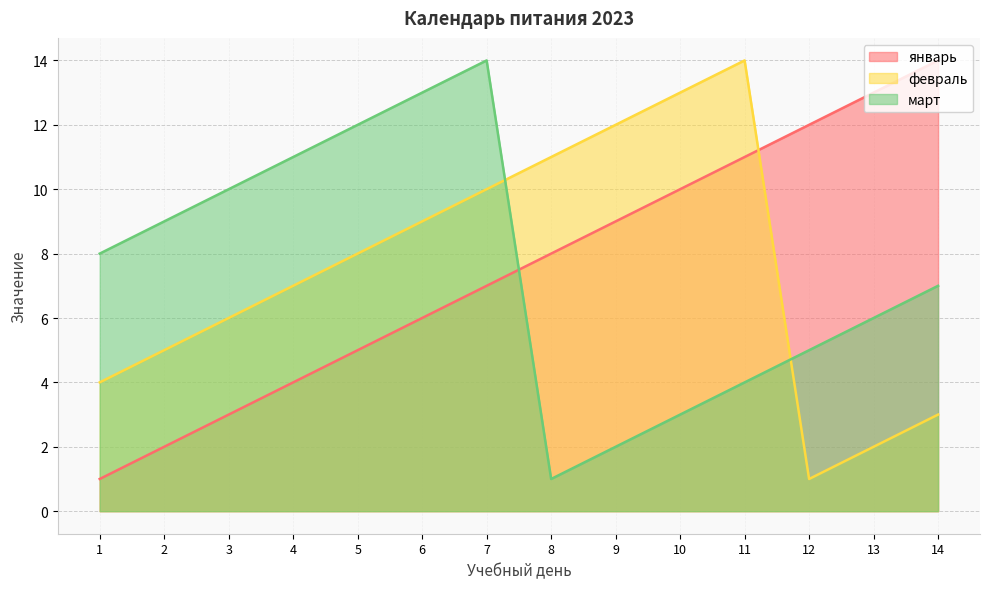

The value of март at 9 is 2. True or false?

True